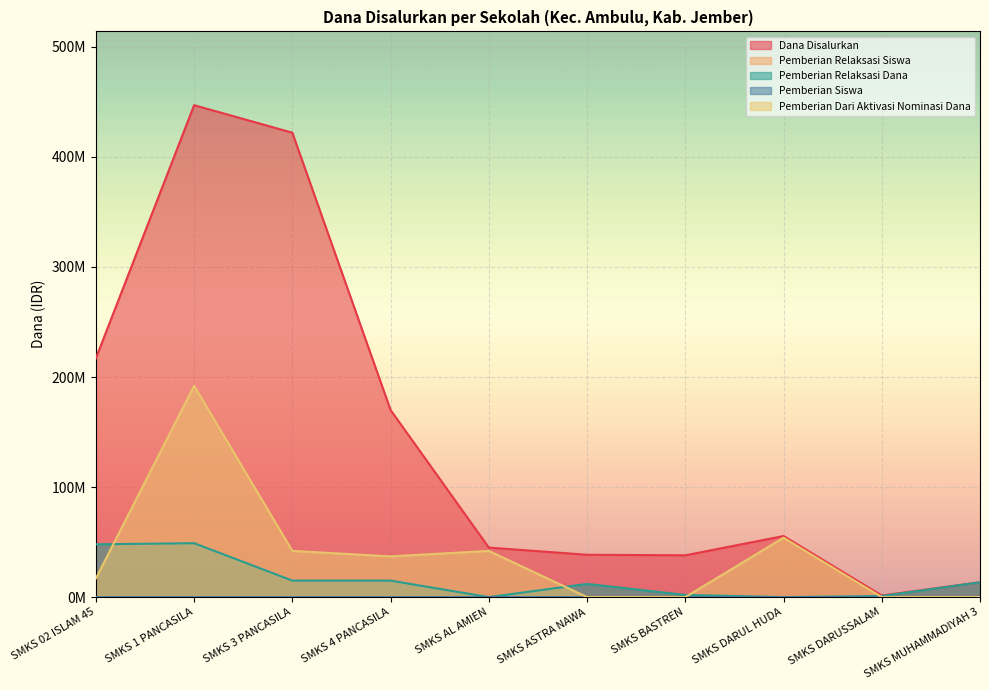

In Pemberian Dari Aktivasi Nominasi Dana, how many points are lower than both neighbors (excluding endpoints)?

1